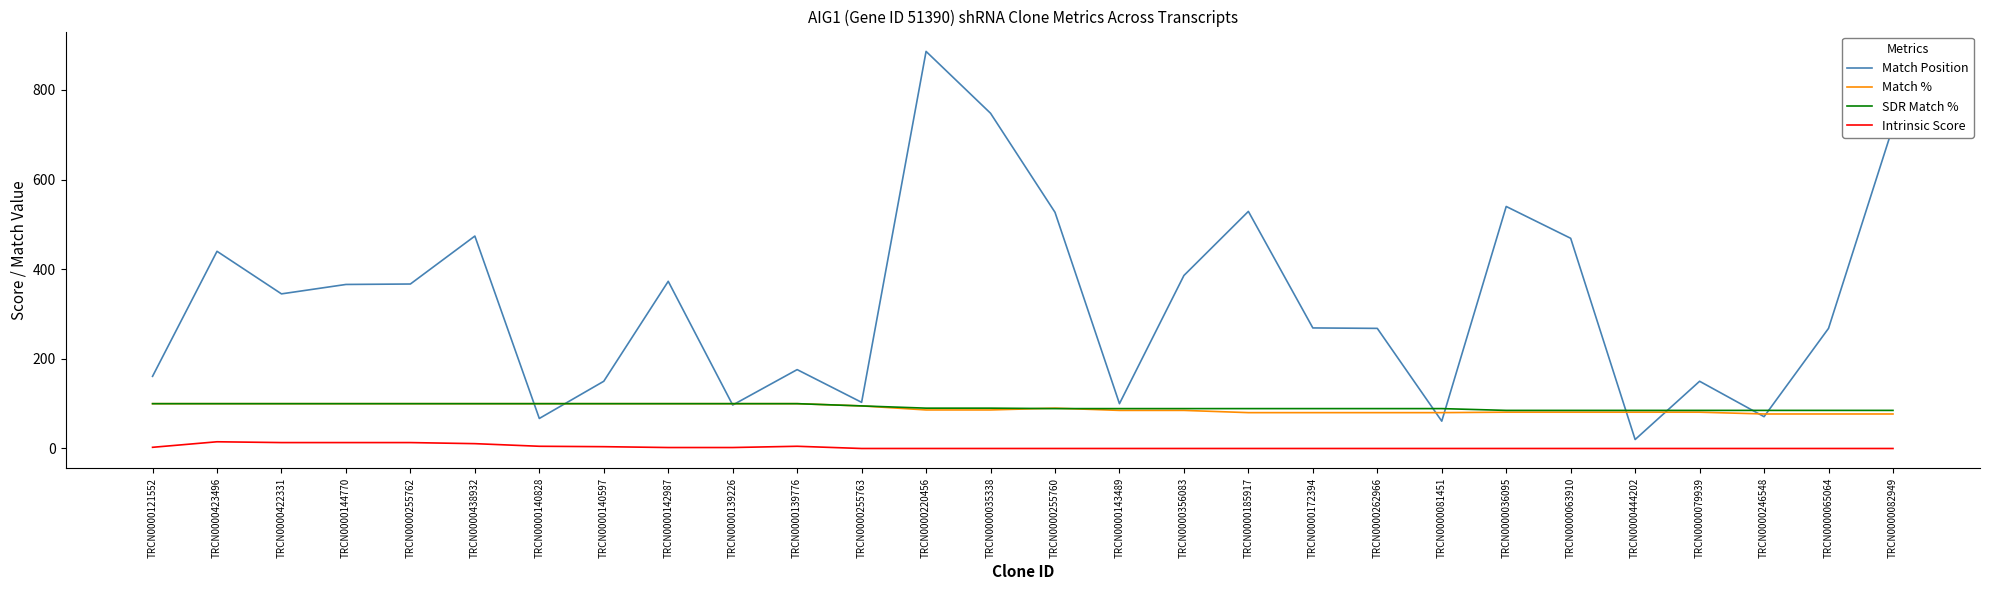

Which series has the widest spread of values?

Match Position